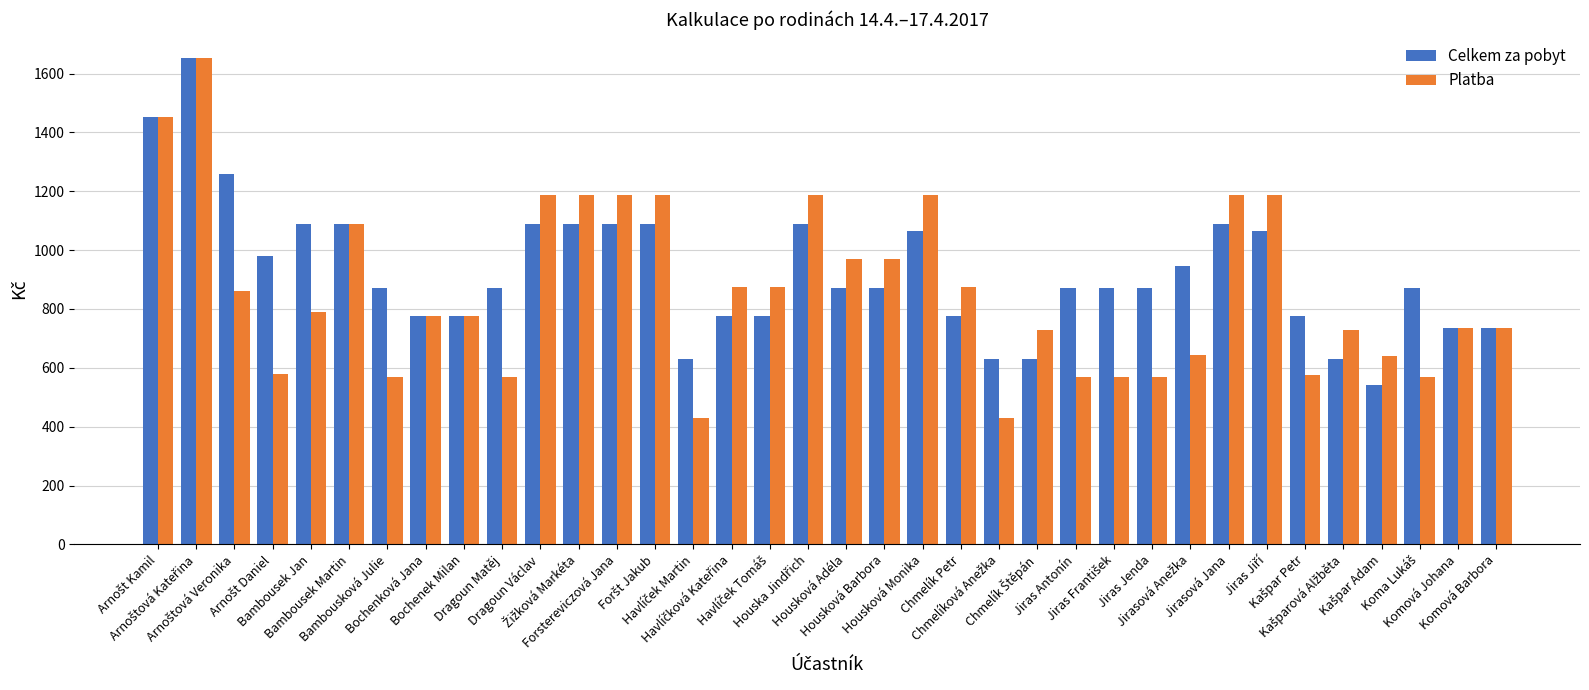

How many series are shown in this chart?

2